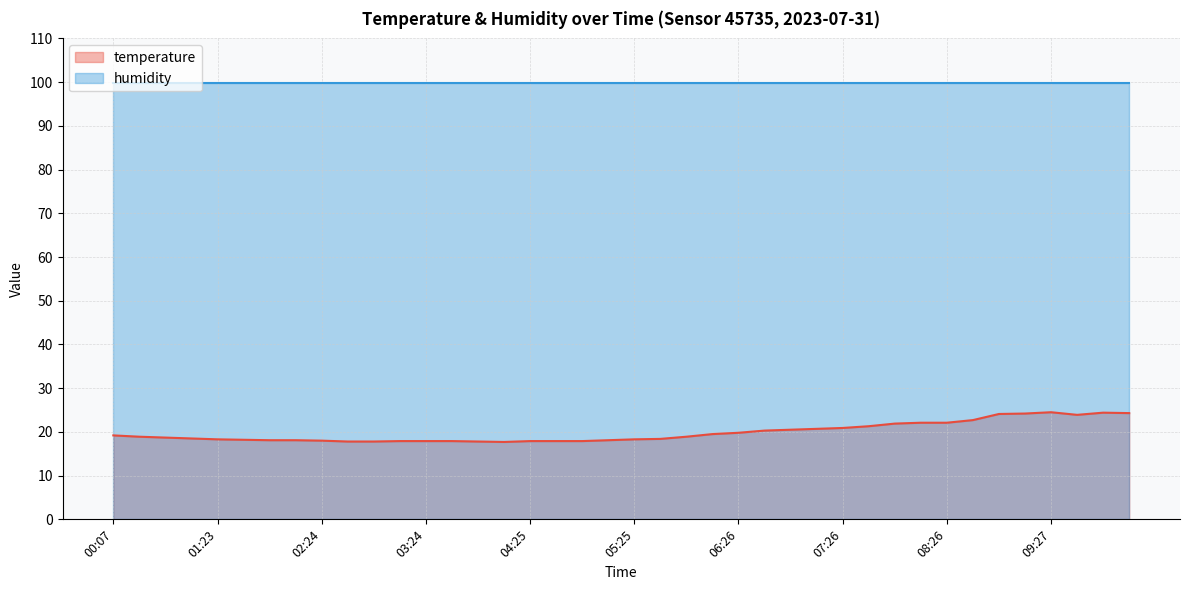

How many lines are shown in the chart?

2